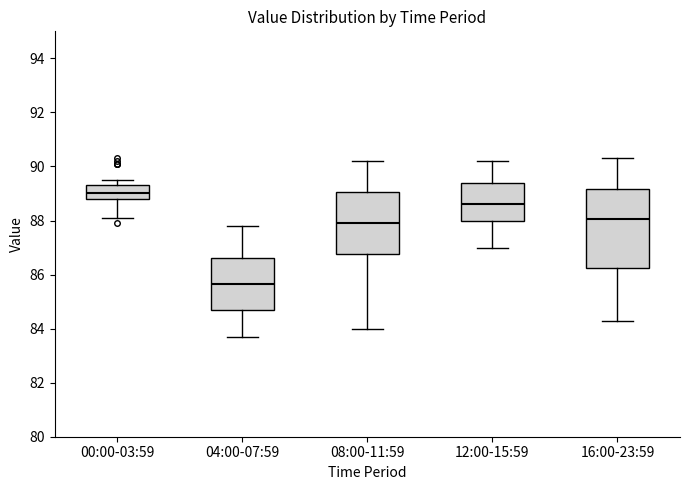

Which box is the tallest, from its lower edge to its upper edge?

16:00-23:59